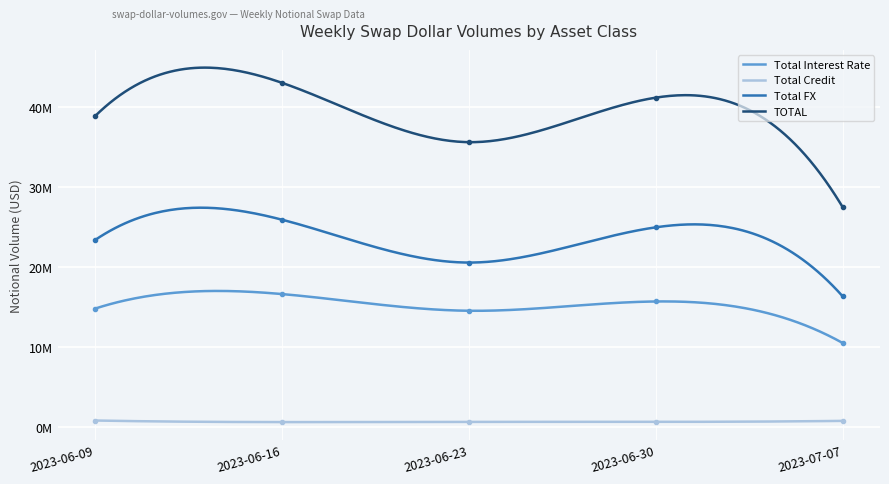

Is it true that Total Credit equals 1323110 at 2023-06-09?

False